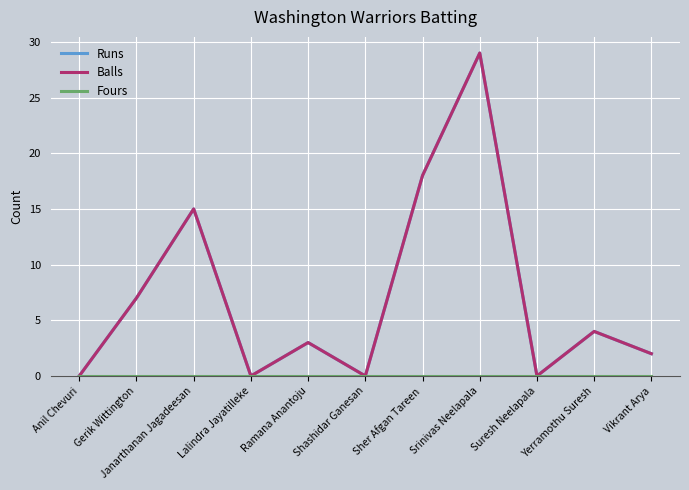

True or false: Fours and Runs cross at least once.

False